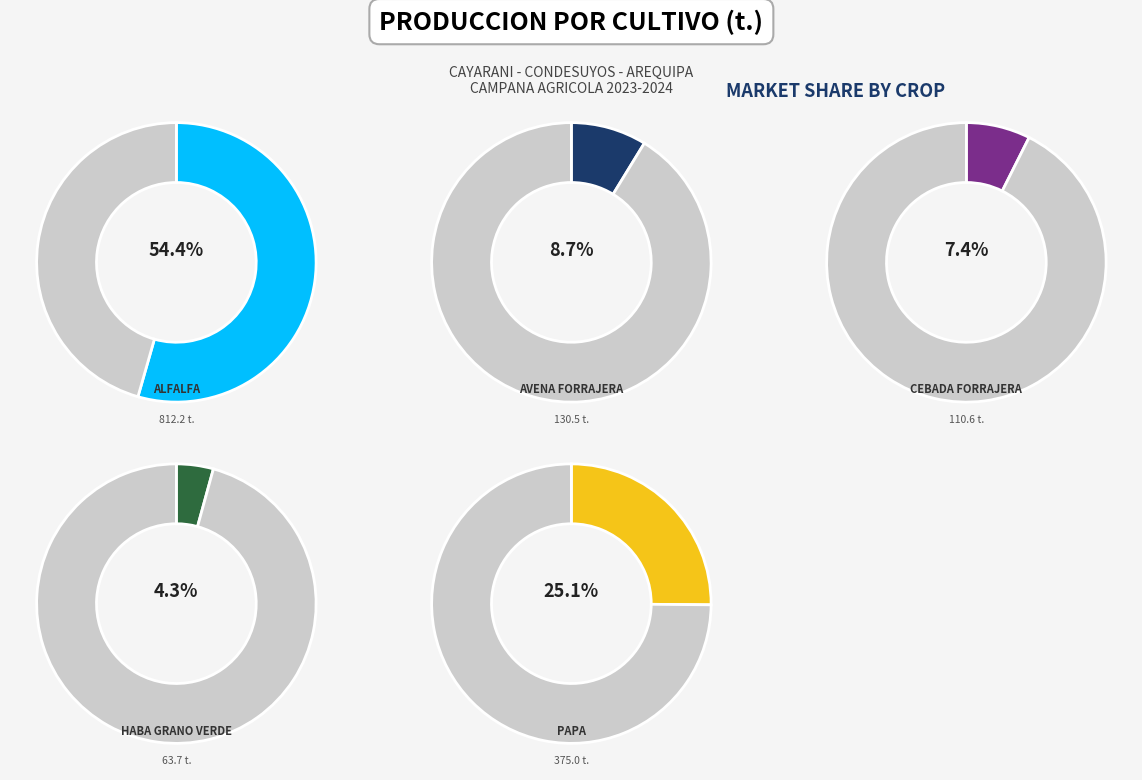

To the nearest percent, what is the difference between the CEBADA FORRAJERA and AVENA FORRAJERA slice percentages?

1%